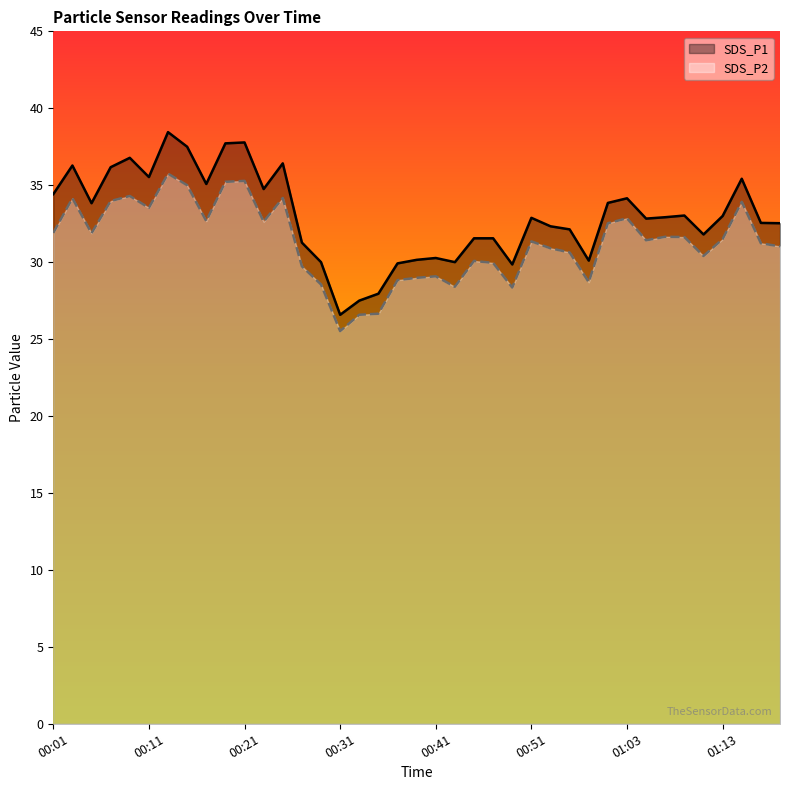

What is the value of the SDS_P2 point at the 16th from the left?

25.5